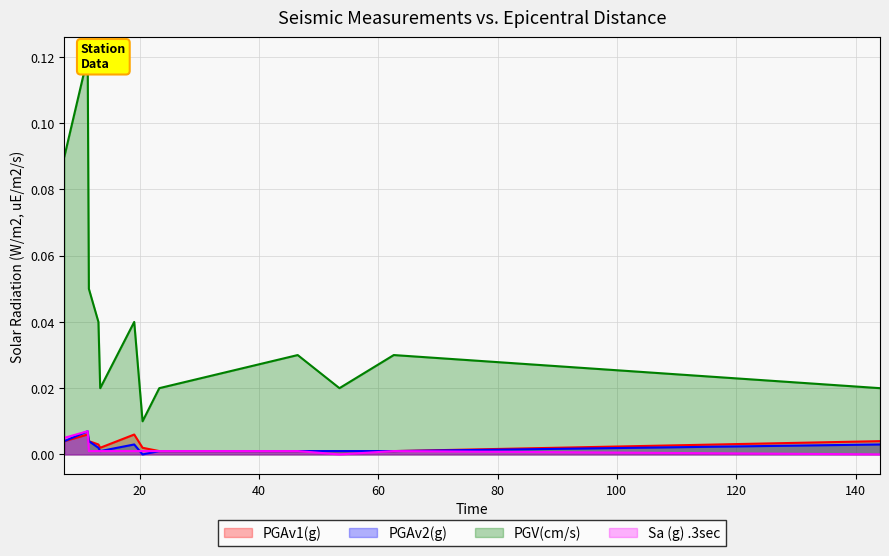

True or false: PGV(cm/s) and PGAv1(g) cross at least once.

False